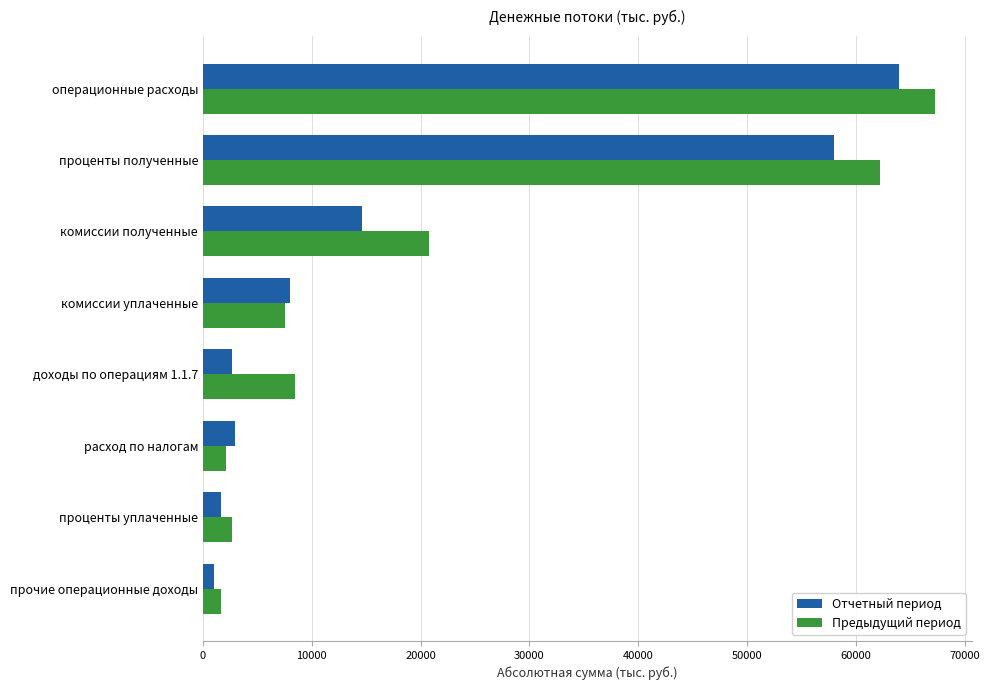

At which category is the sum across all series the highest?

операционные расходы